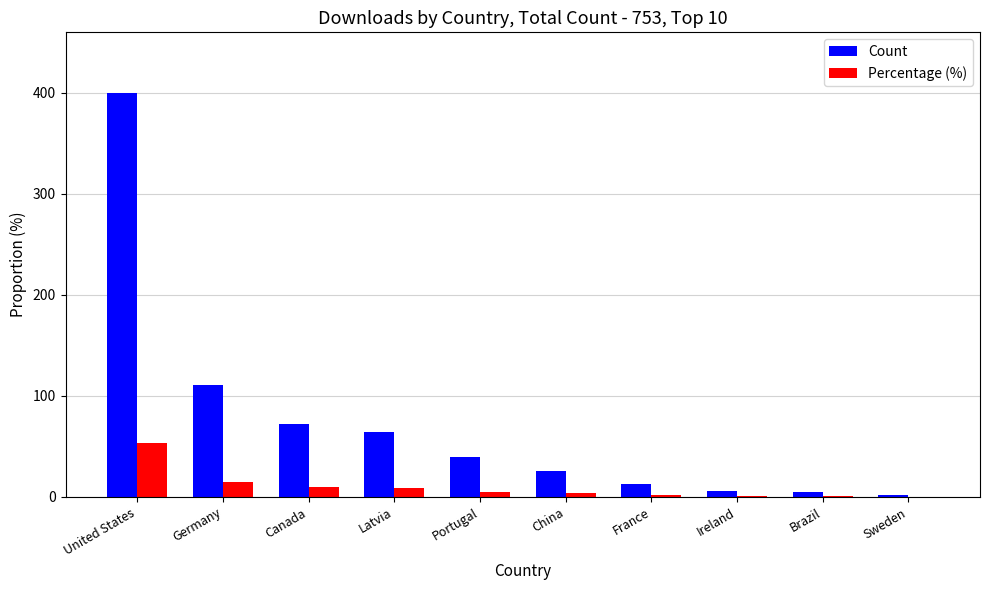

Are the bars horizontal?

No